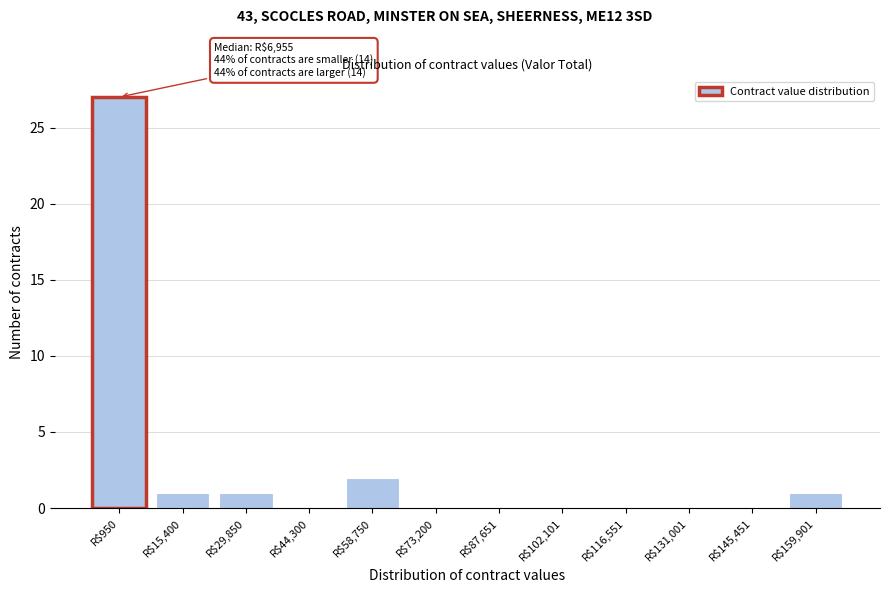

True or false: the data shows 17 at R$950.

False